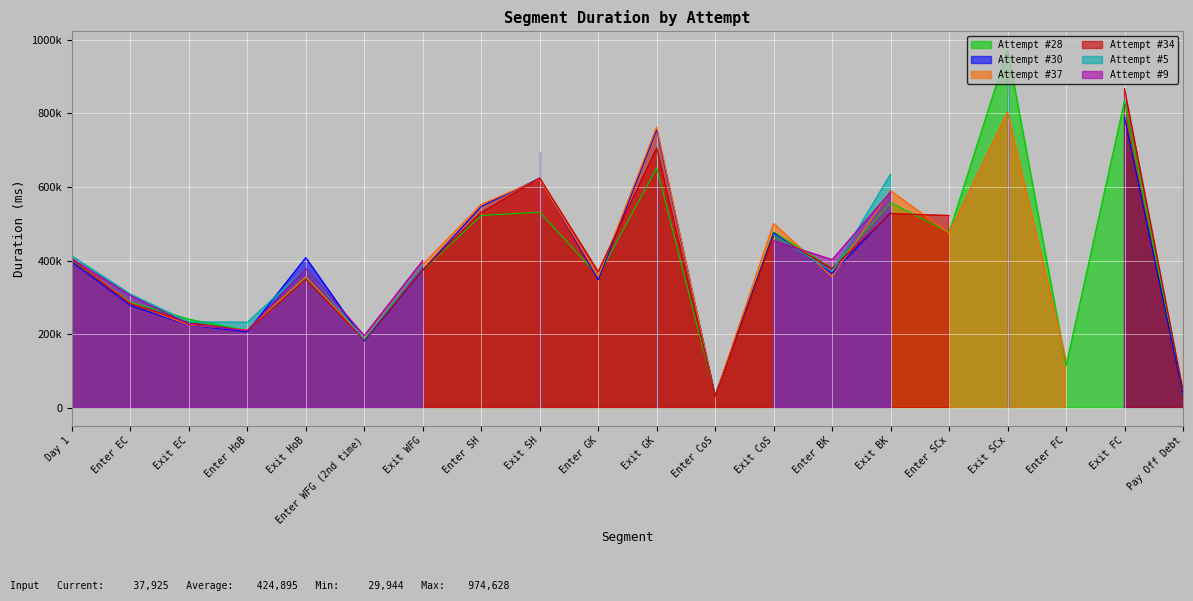

True or false: Attempt #28 has a value of 10288 at Pay Off Debt.

False